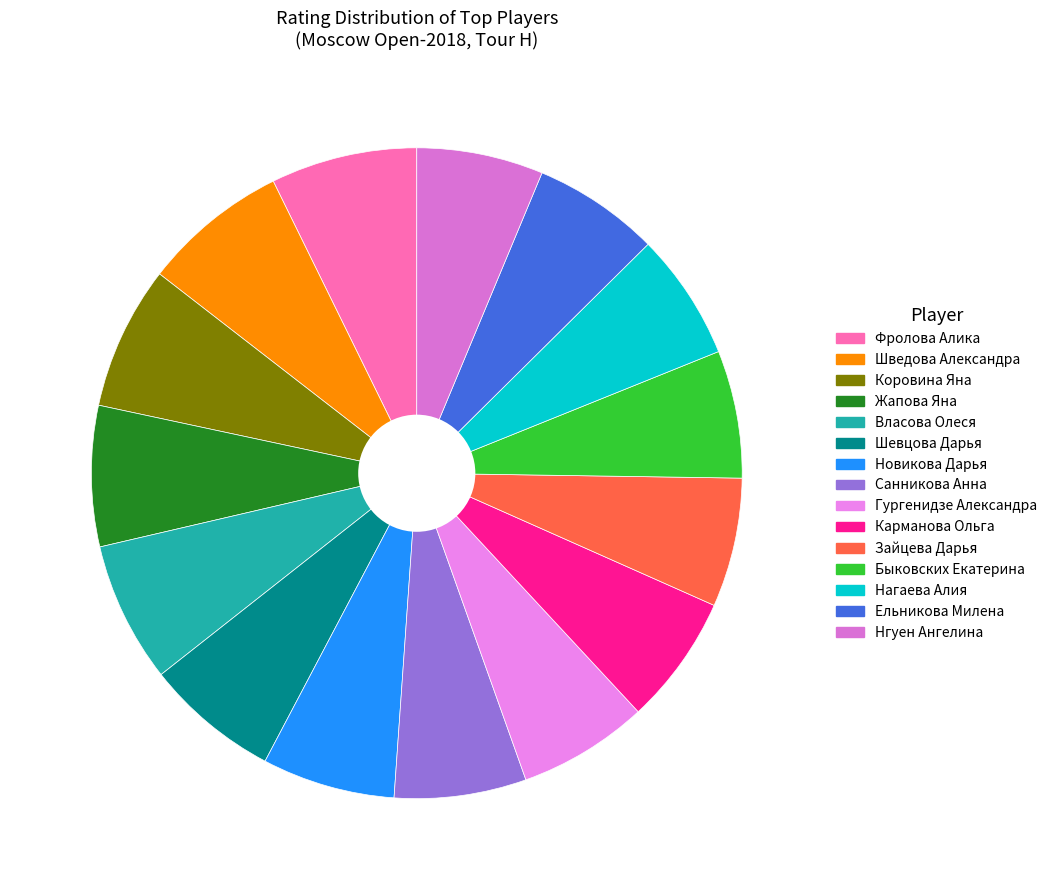

How many segments does this pie chart have?

15